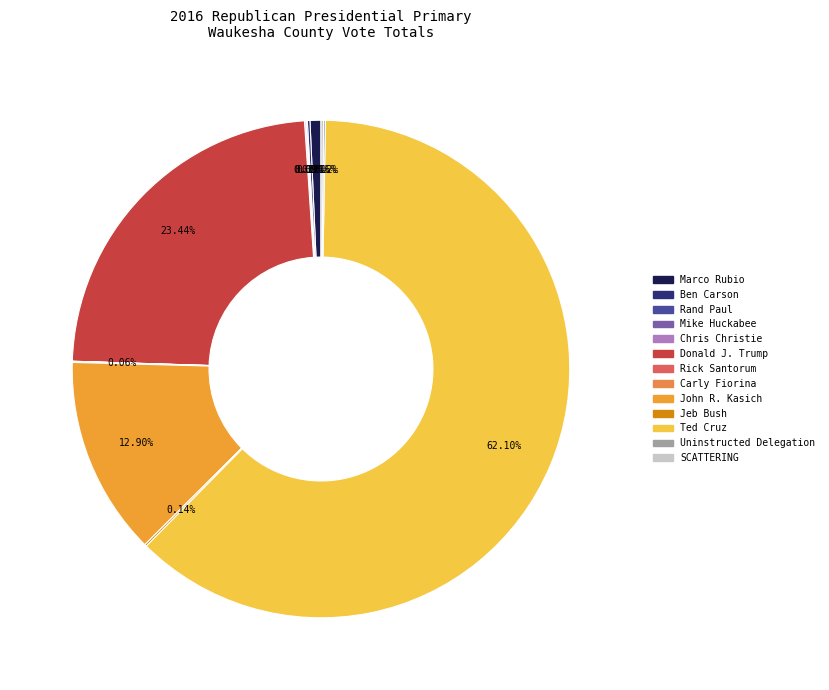

What percentage do Carly Fiorina and SCATTERING together represent?

0.2%